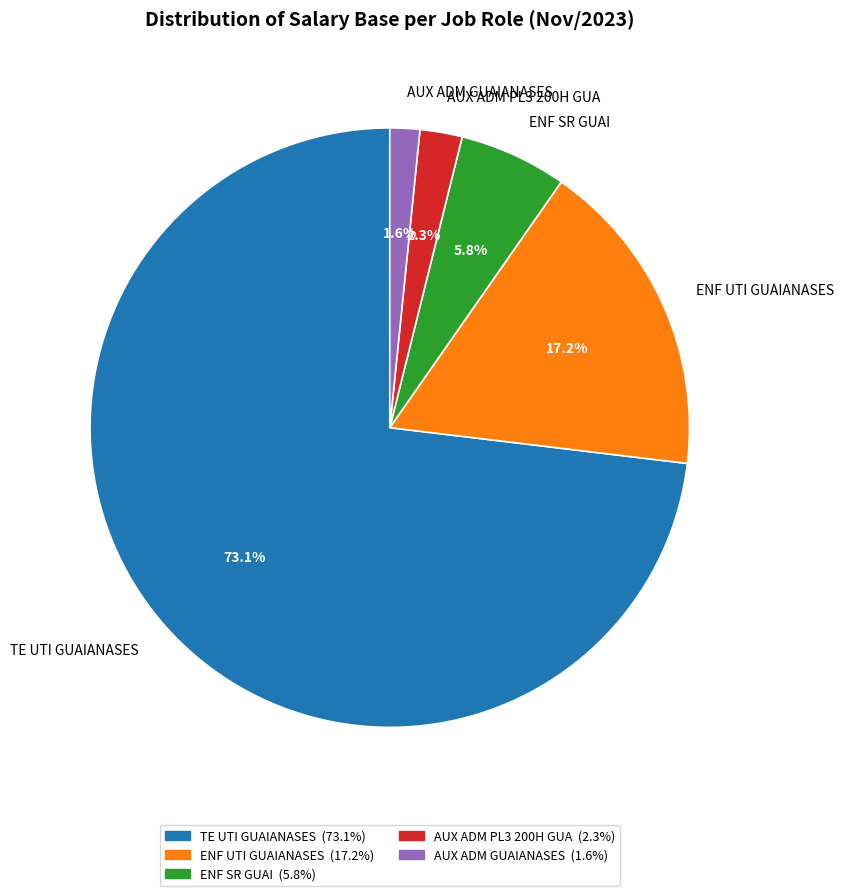

Count the number of slices in the pie.

5